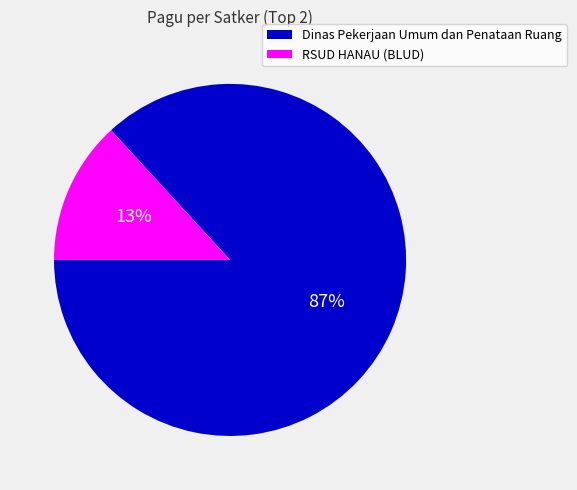

Is there a majority slice in this chart?

Yes